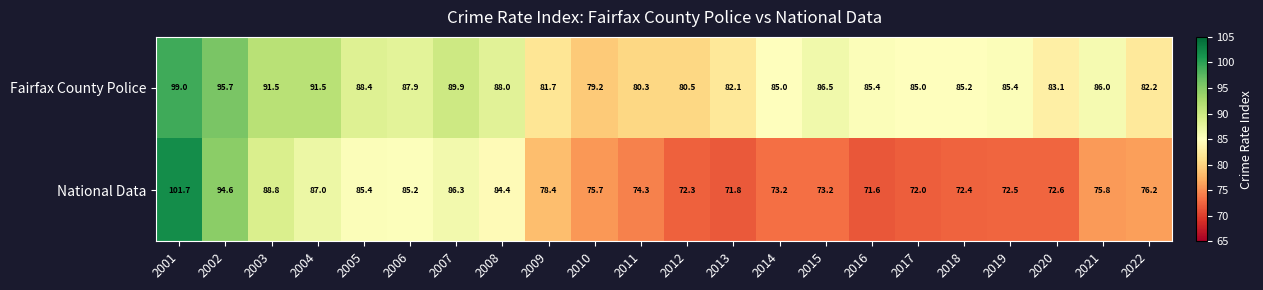

What is the difference between the maximum and minimum values in the Fairfax County Police series?

19.8